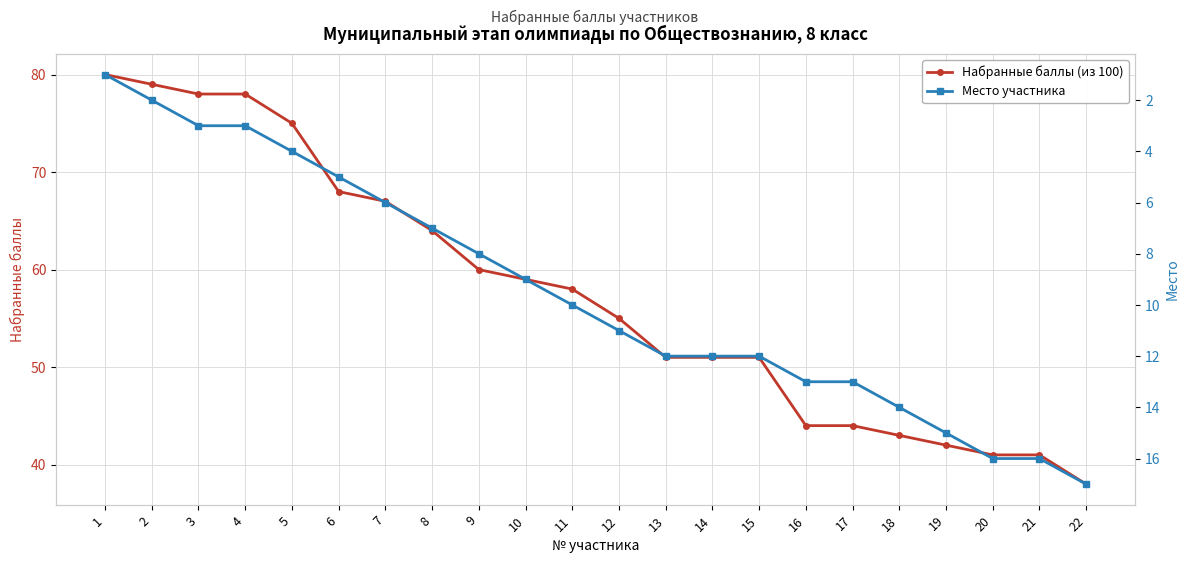

What is the difference between the highest and lowest values at 7?

61